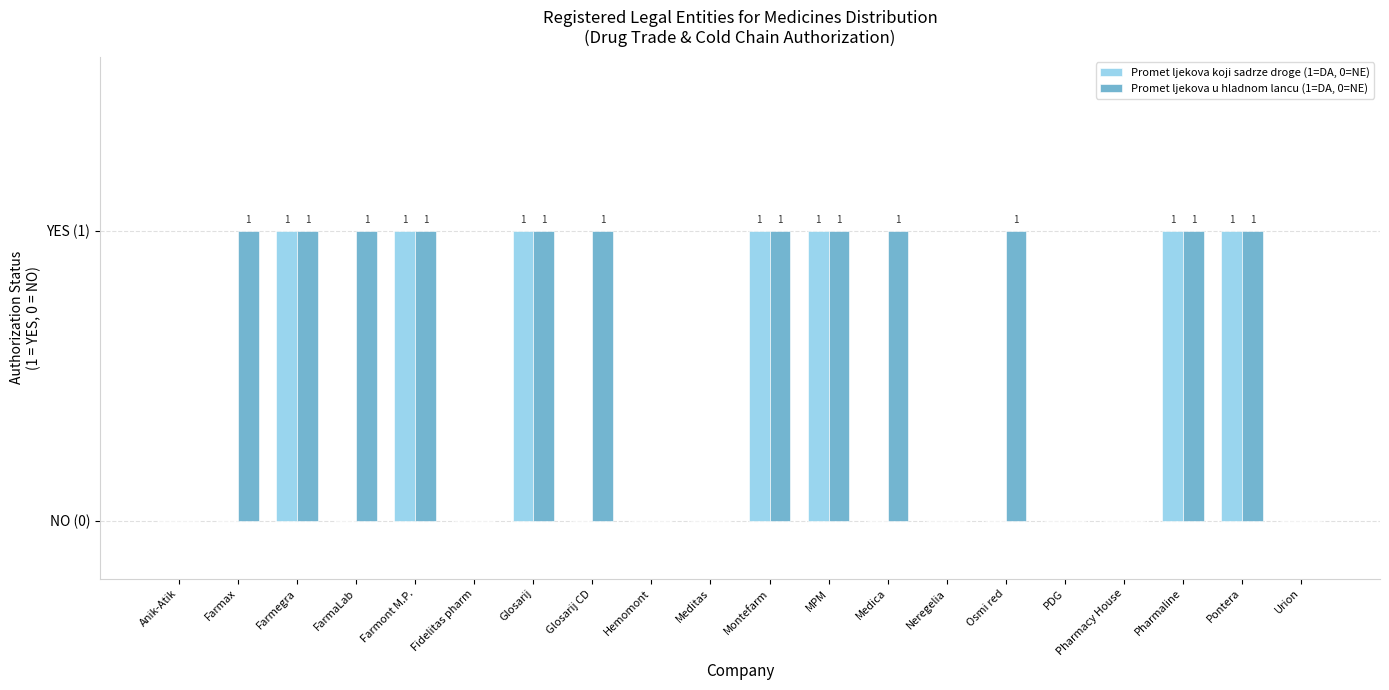

Which series has the widest spread of values?

Promet ljekova koji sadrze droge (1=DA, 0=NE)